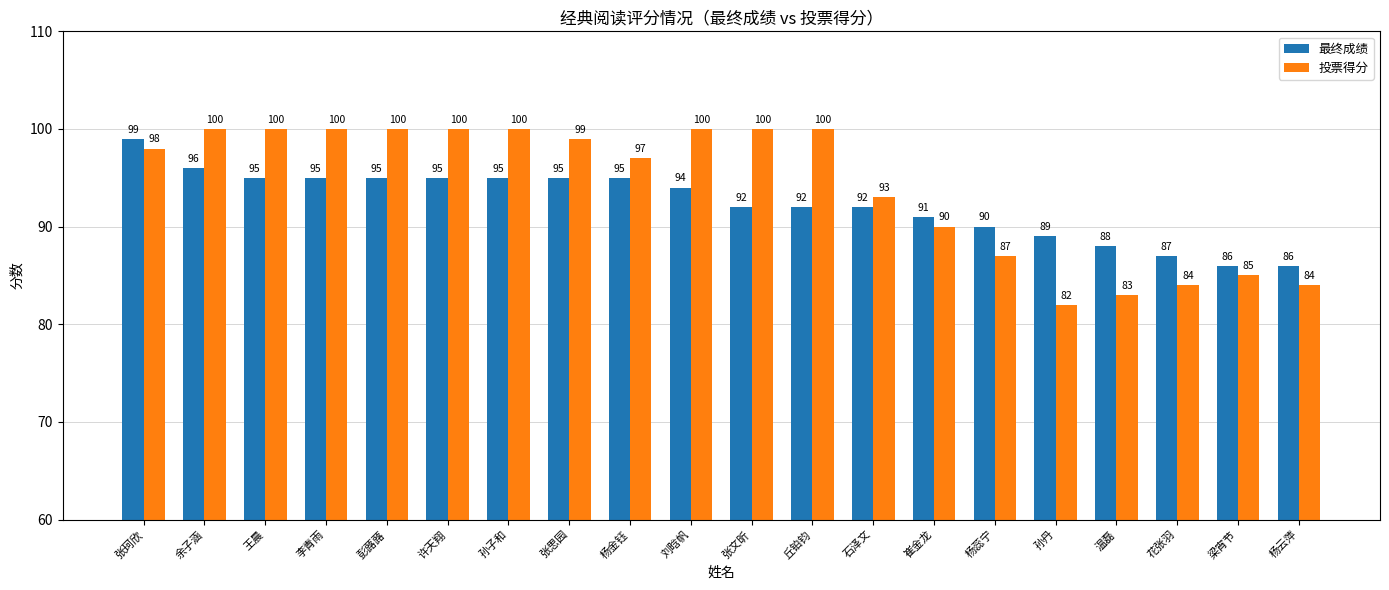

What is the difference between the maximum and second lowest values in the 投票得分 series?

17